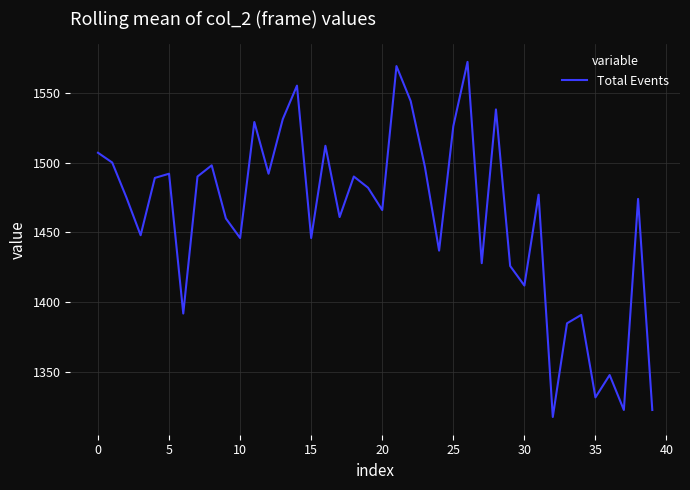

What is the smallest value displayed?

1318